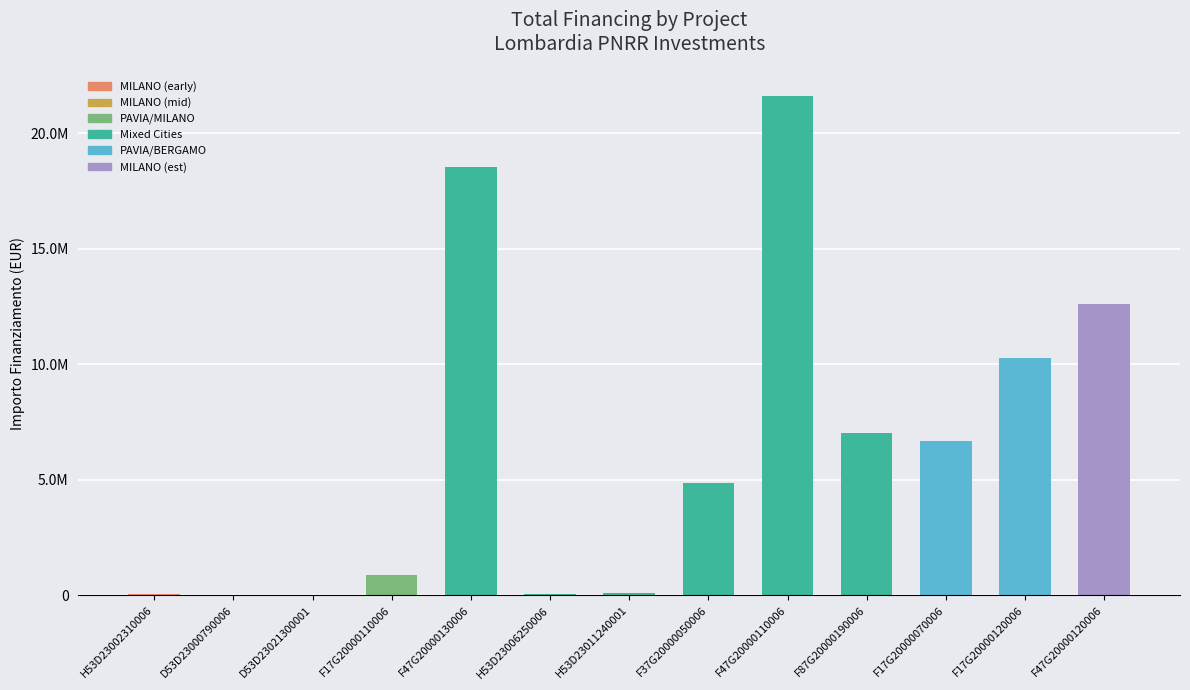

What is the difference between the second highest and second lowest values?

18516863.2